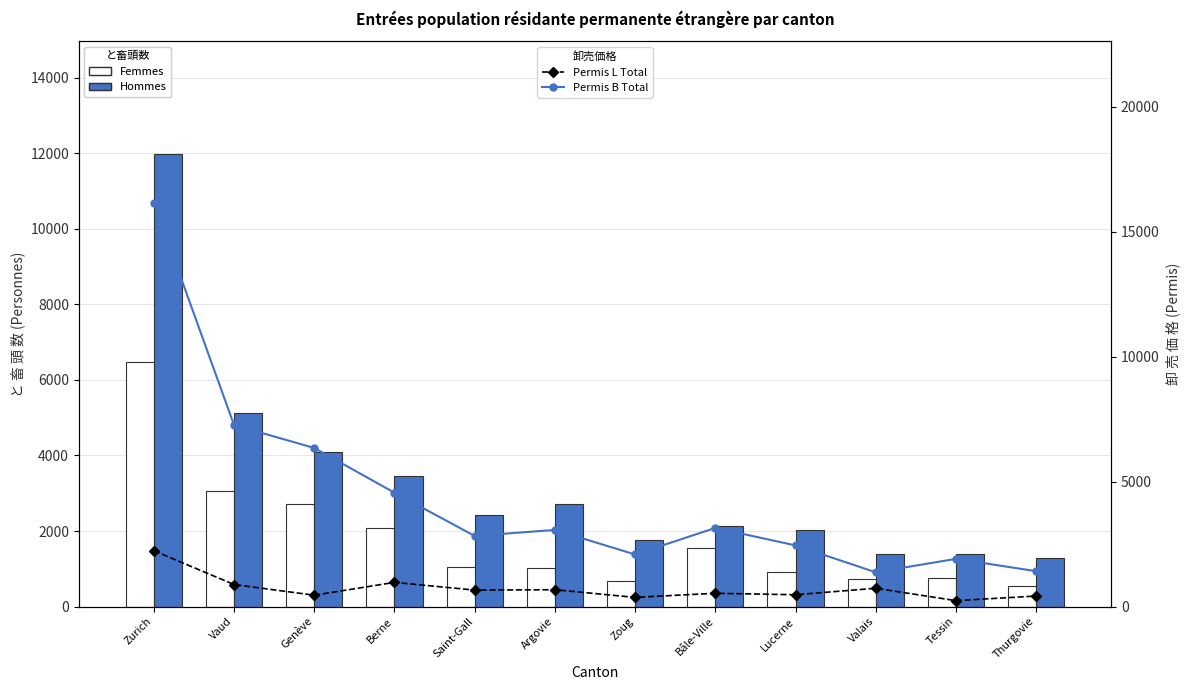

At which category does the chart reach its peak across all series?

Zurich